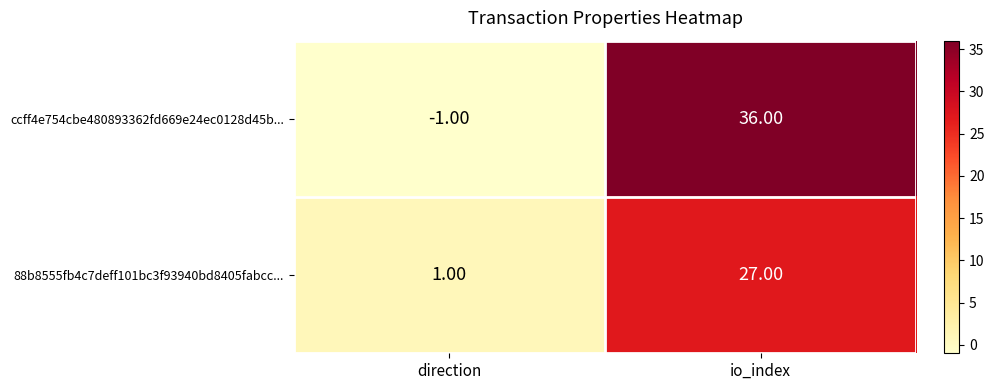

Rank the series at io_index from lowest to highest value.

88b8555fb4c7deff101bc3f93940bd8405fabcc..., ccff4e754cbe480893362fd669e24ec0128d45b...